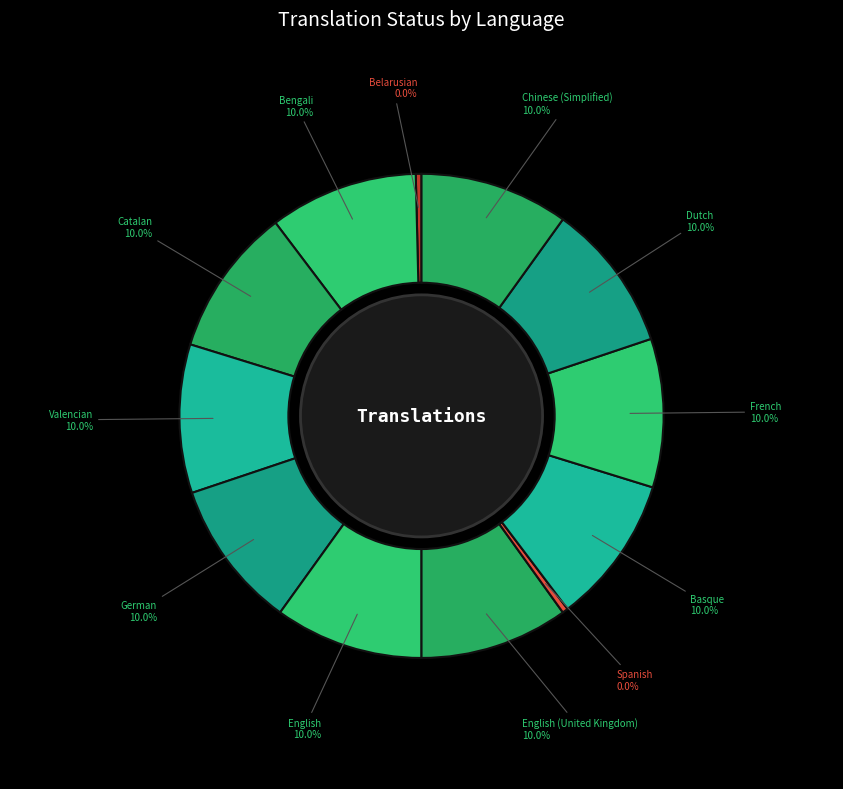

What is the smallest slice in the pie chart?

Belarusian